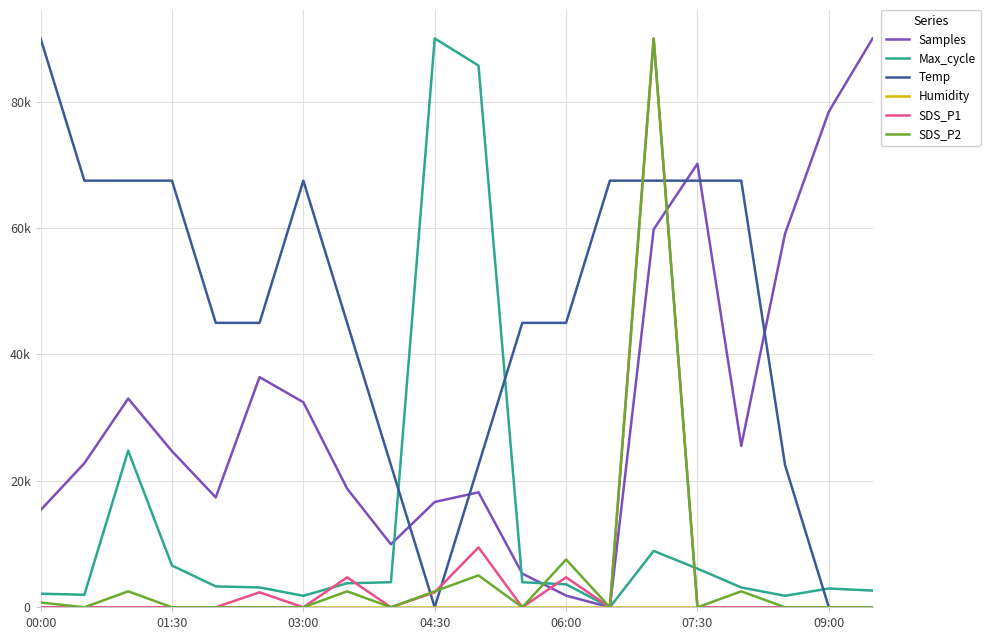

Does the chart display data point markers on the line(s)?

No